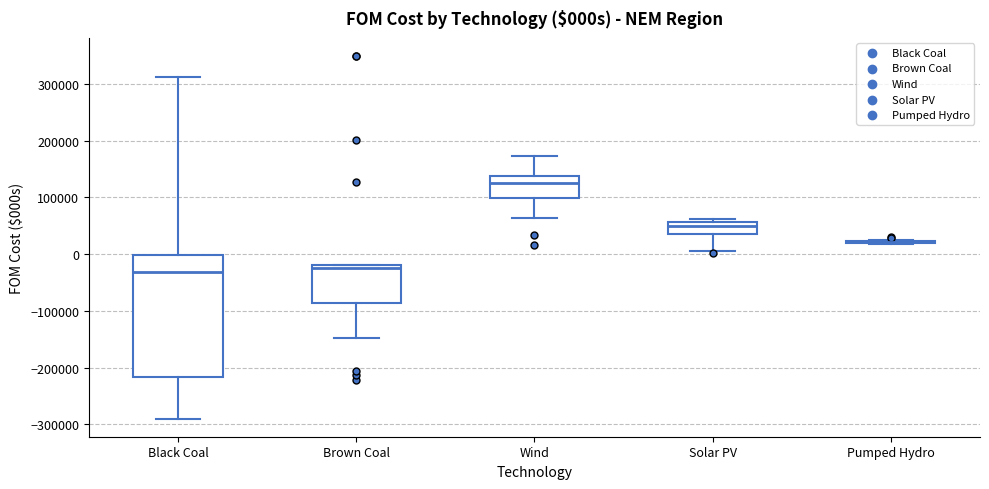

Which box is the tallest, from its lower edge to its upper edge?

Black Coal